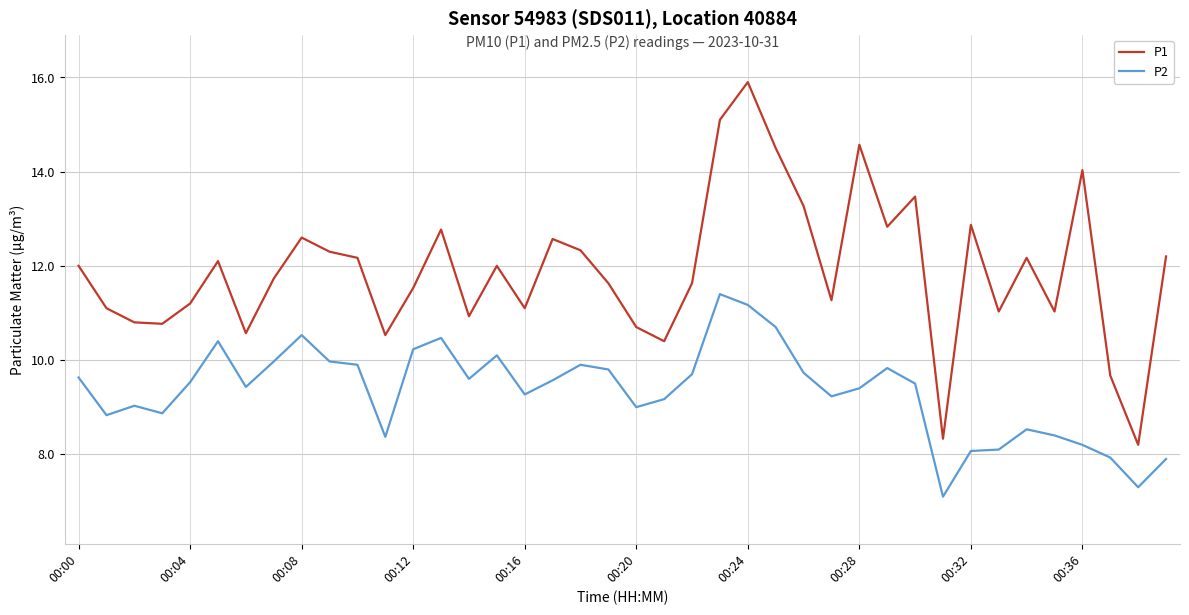

Which series has the largest range (max minus min)?

P1